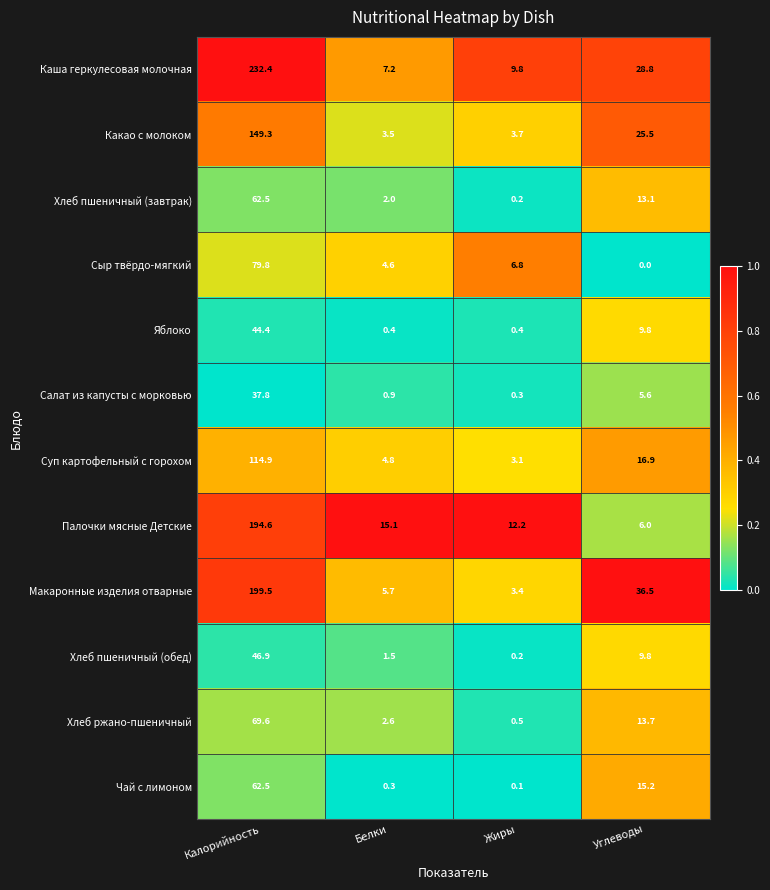

List the labels in order of Чай с лимоном value, smallest first.

Жиры, Белки, Углеводы, Калорийность